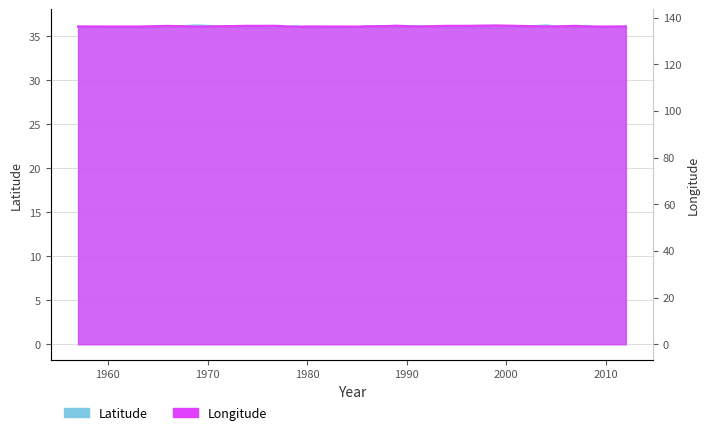

Does the chart have visible grid lines?

Yes